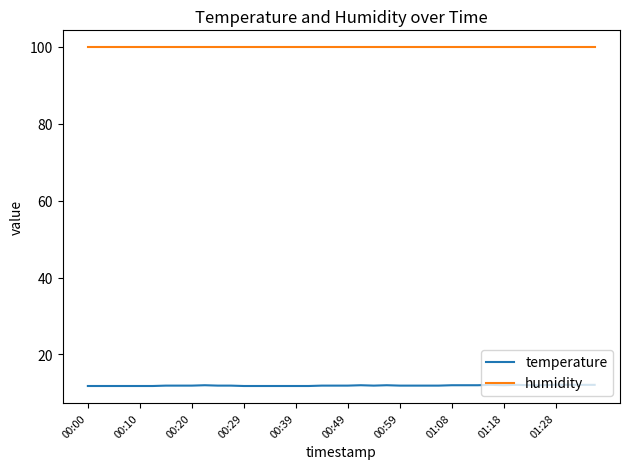

Rank the series by their average value, from lowest to highest.

temperature, humidity